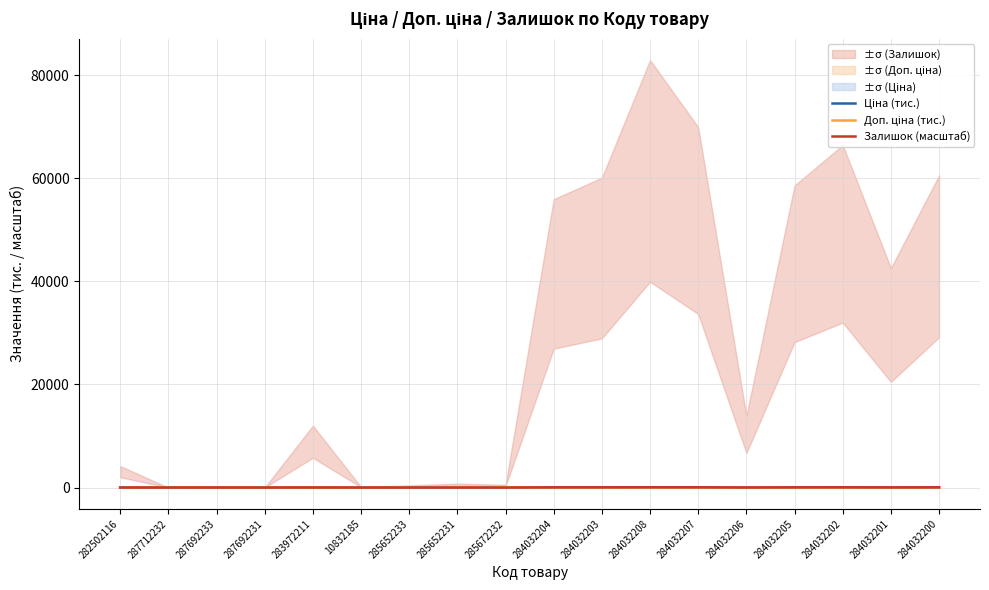

What position from the right is 282502116?

18